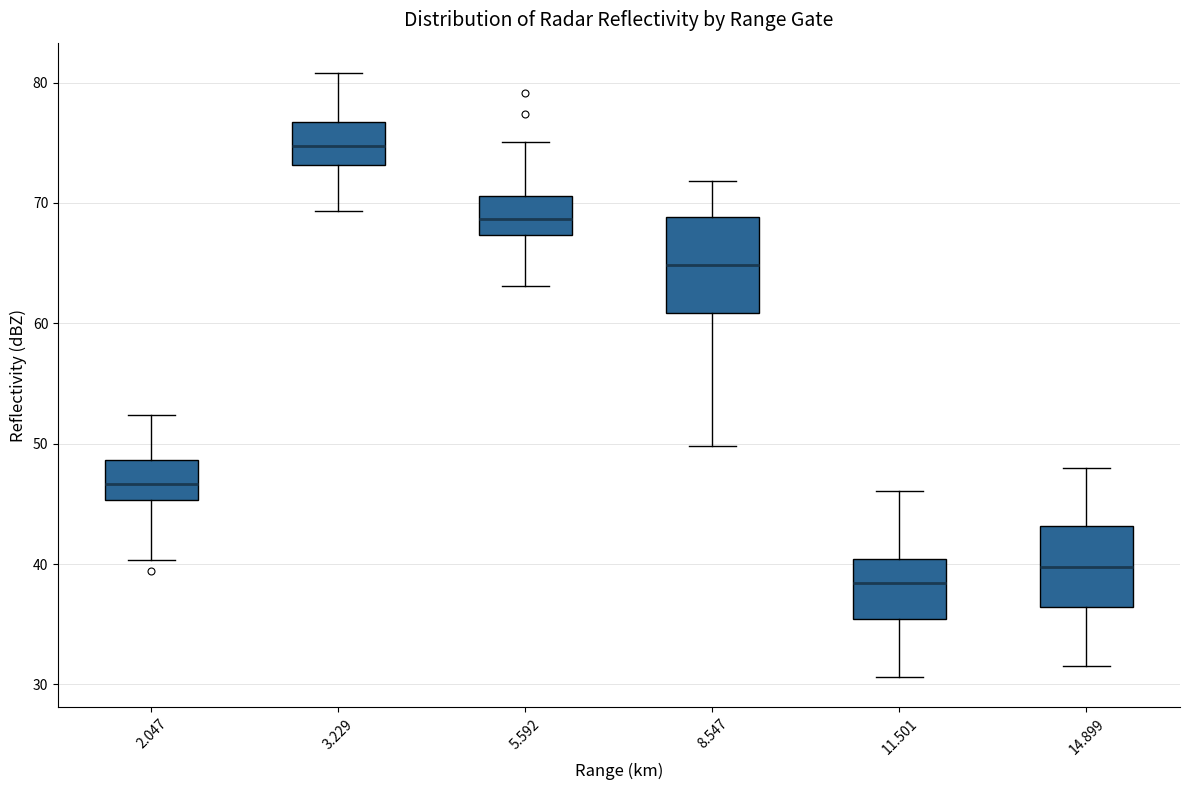

Which box has the highest median line?

3.229